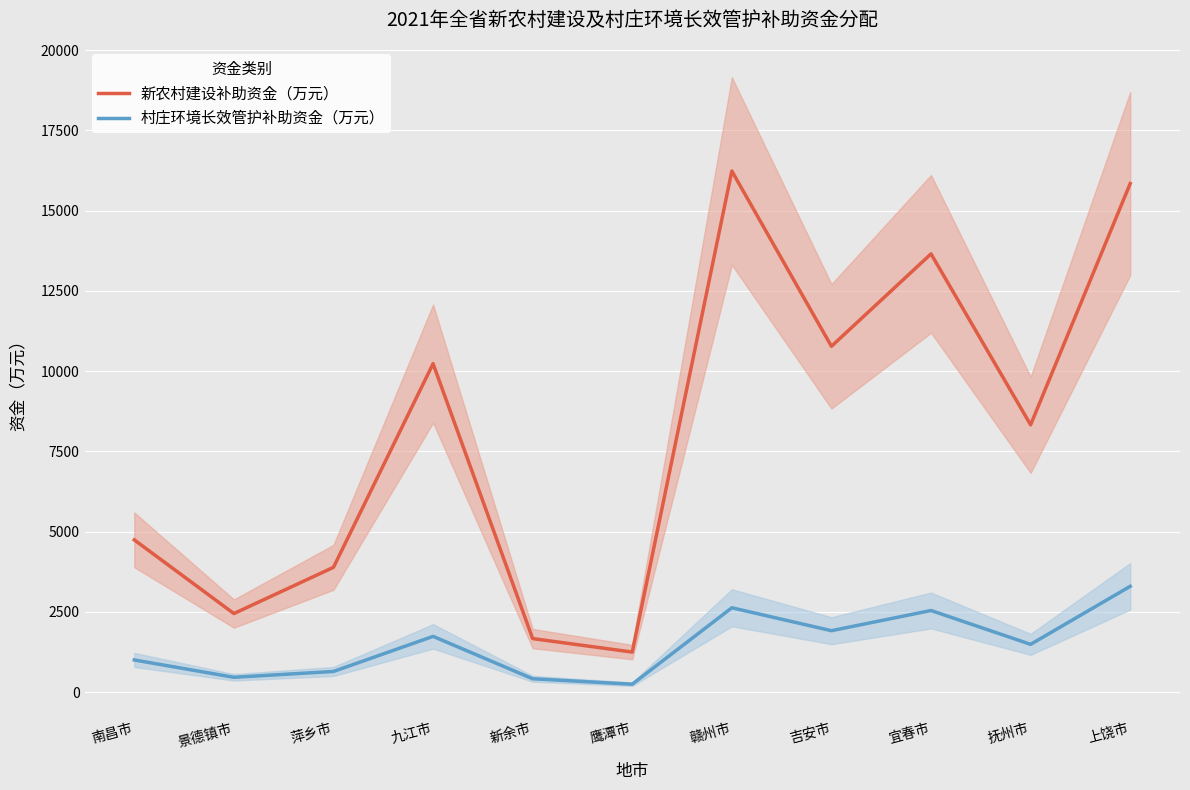

Rank the series by their maximum value, from highest to lowest.

新农村建设补助资金（万元）, 村庄环境长效管护补助资金（万元）